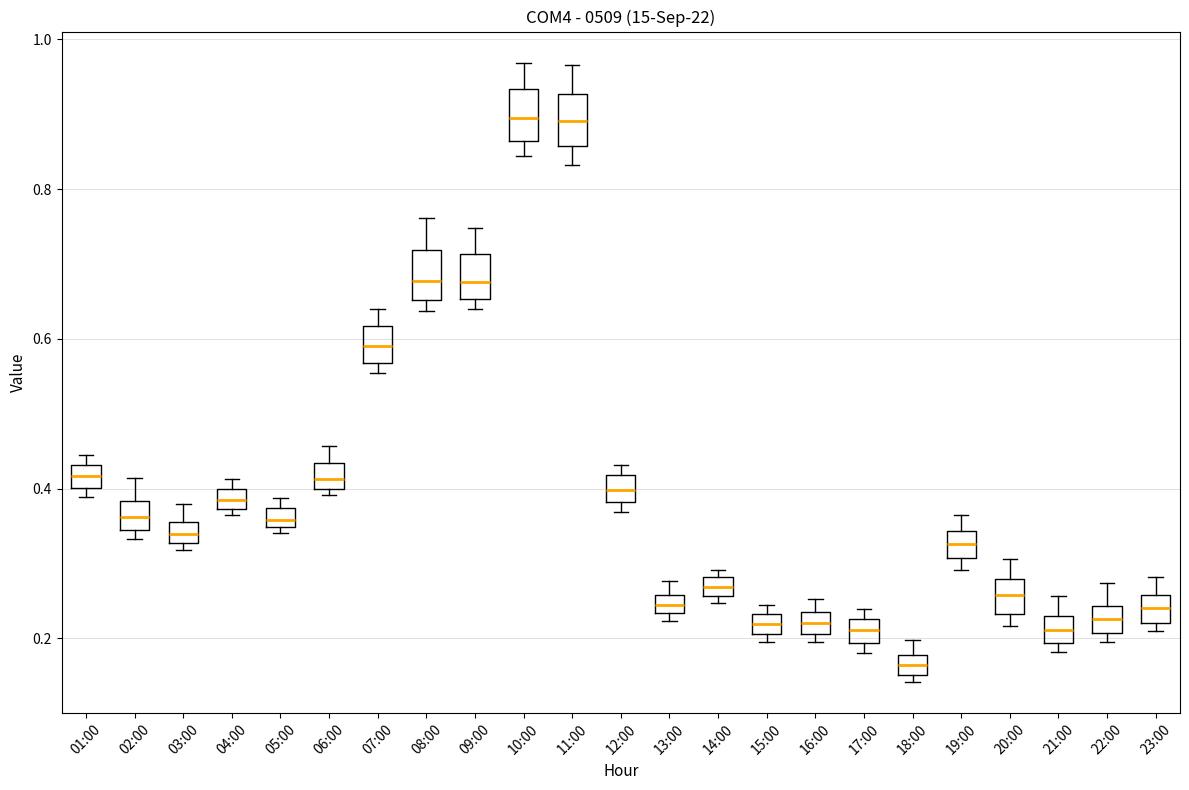

Where does the median line of the box for 15:00 sit on the y-axis? The values are not printed on the chart, so give them approximately, as read against the axis.

0.22